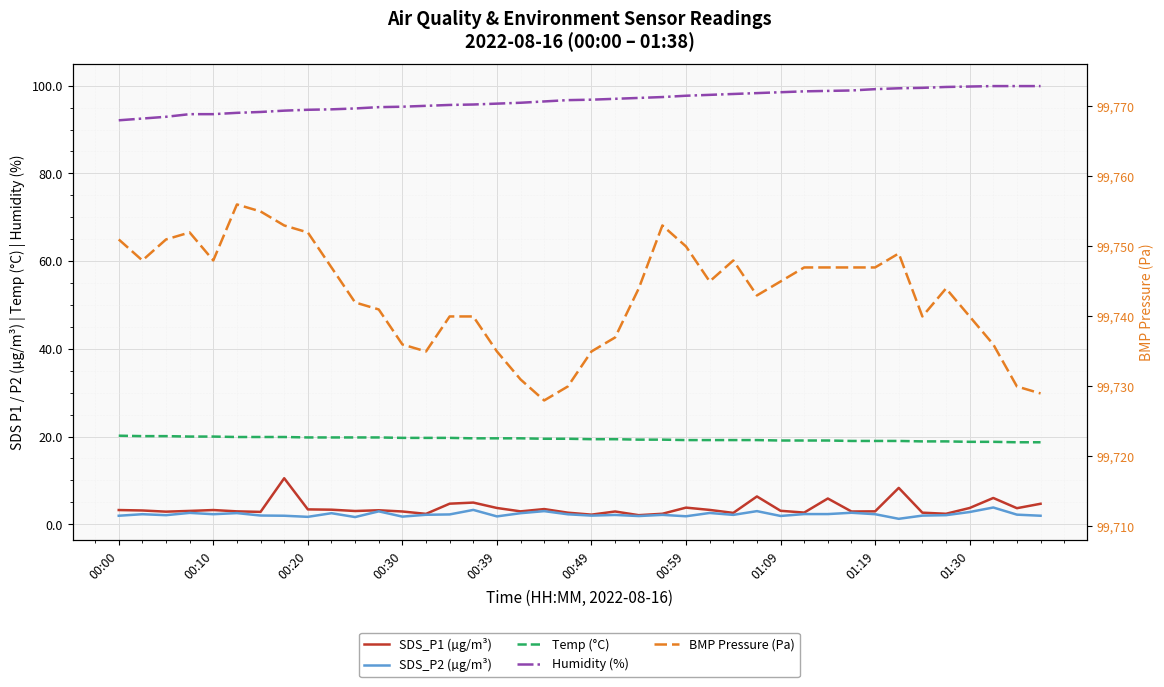

The value of SDS_P1 (µg/m³) at 10 is 3.0. True or false?

True